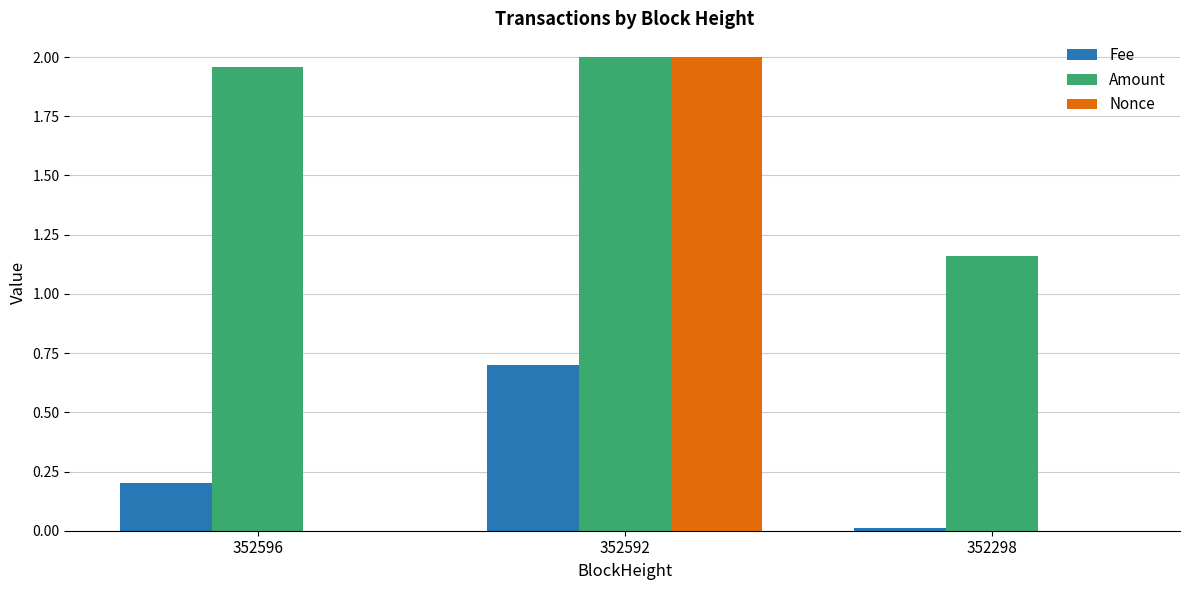

What is the difference between the Fee values at 352592 and 352298?

0.7